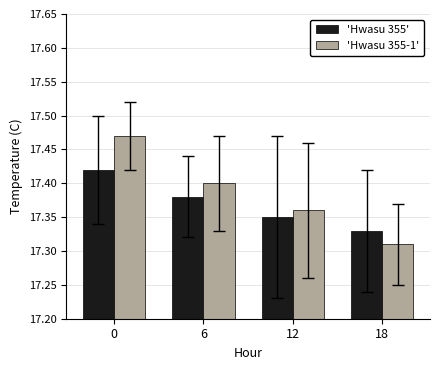

List the labels in order of 'Hwasu 355-1' value, largest first.

0, 6, 12, 18